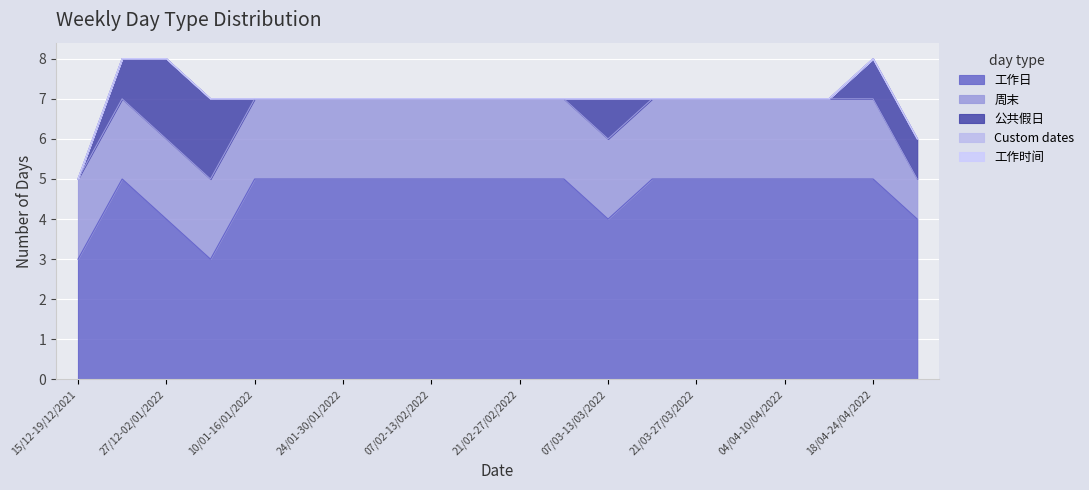

What is the highest value of the 周末 series?

2